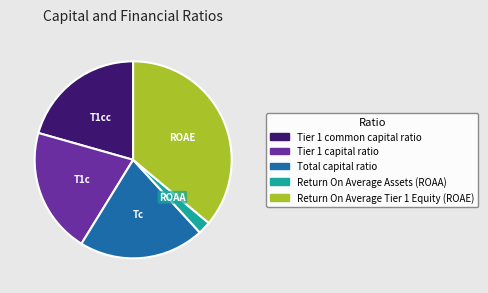

Does Tier 1 capital ratio account for over 50% of the chart?

No